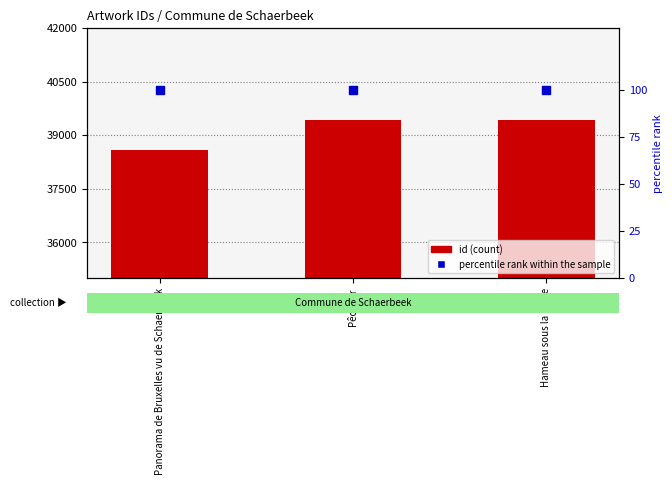

What is the total value across all series at Pêcheur?

39529